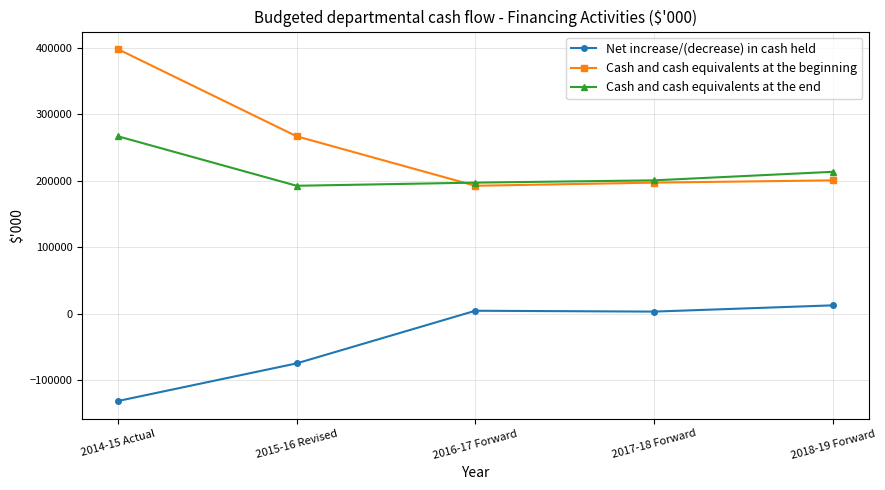

Where is the first local minimum for Net increase/(decrease) in cash held?

2017-18 Forward